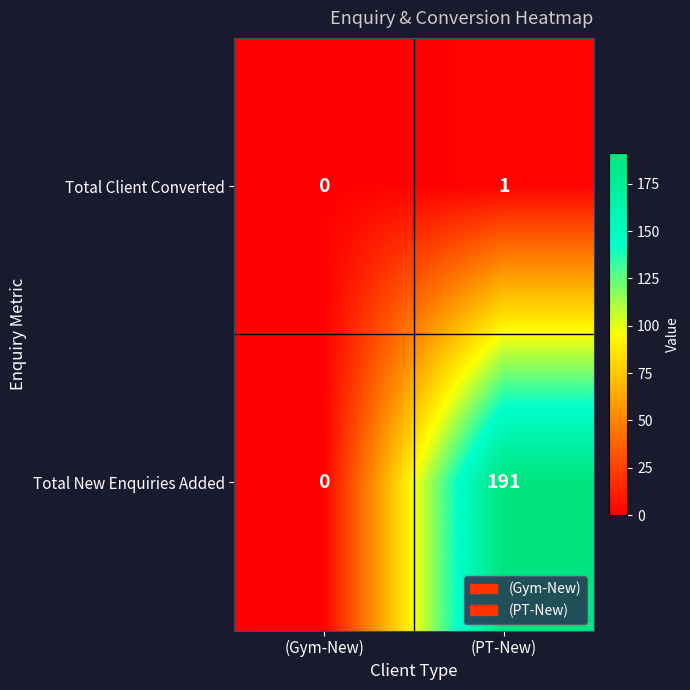

Count the number of data series in this chart.

2